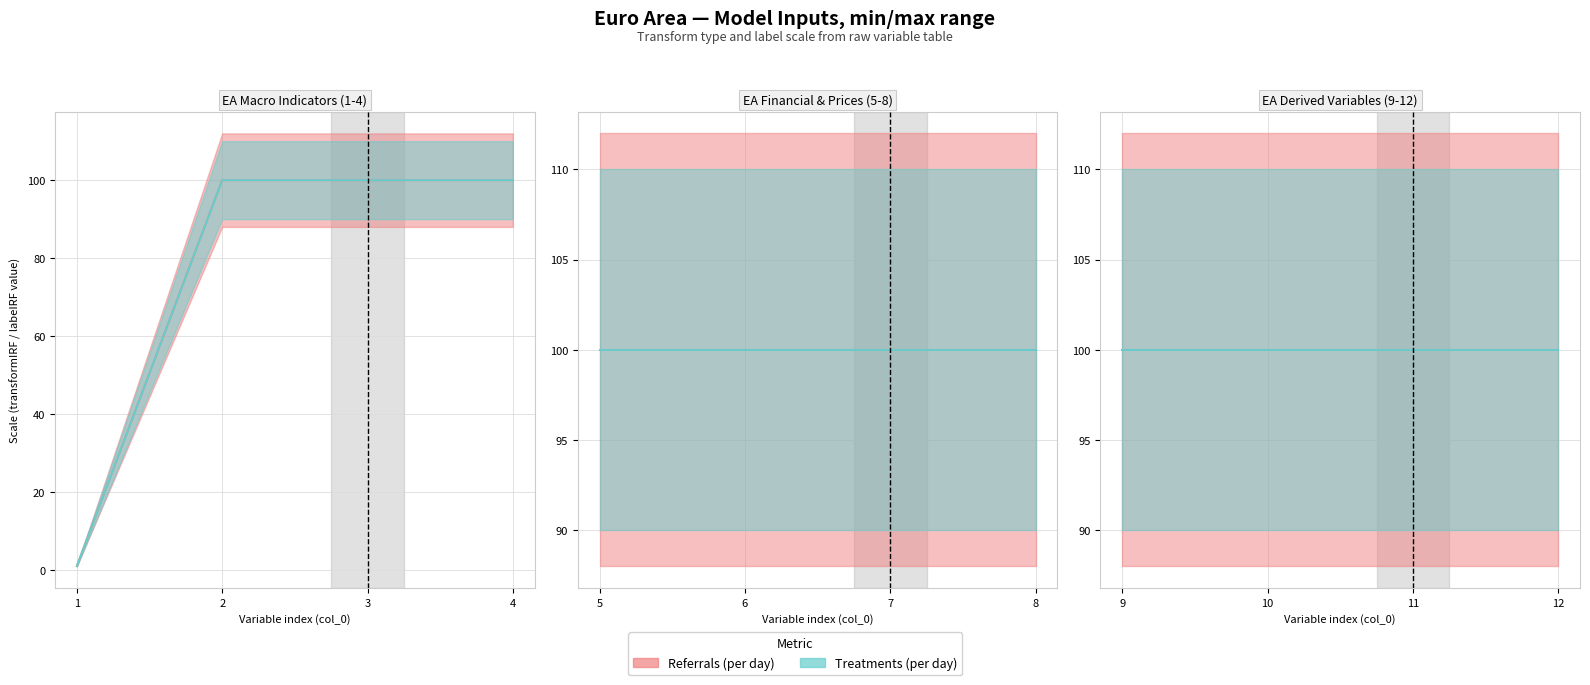

Rank the series at 1 from lowest to highest value.

Referrals (min), Referrals (max), Treatments (min), Treatments (max)